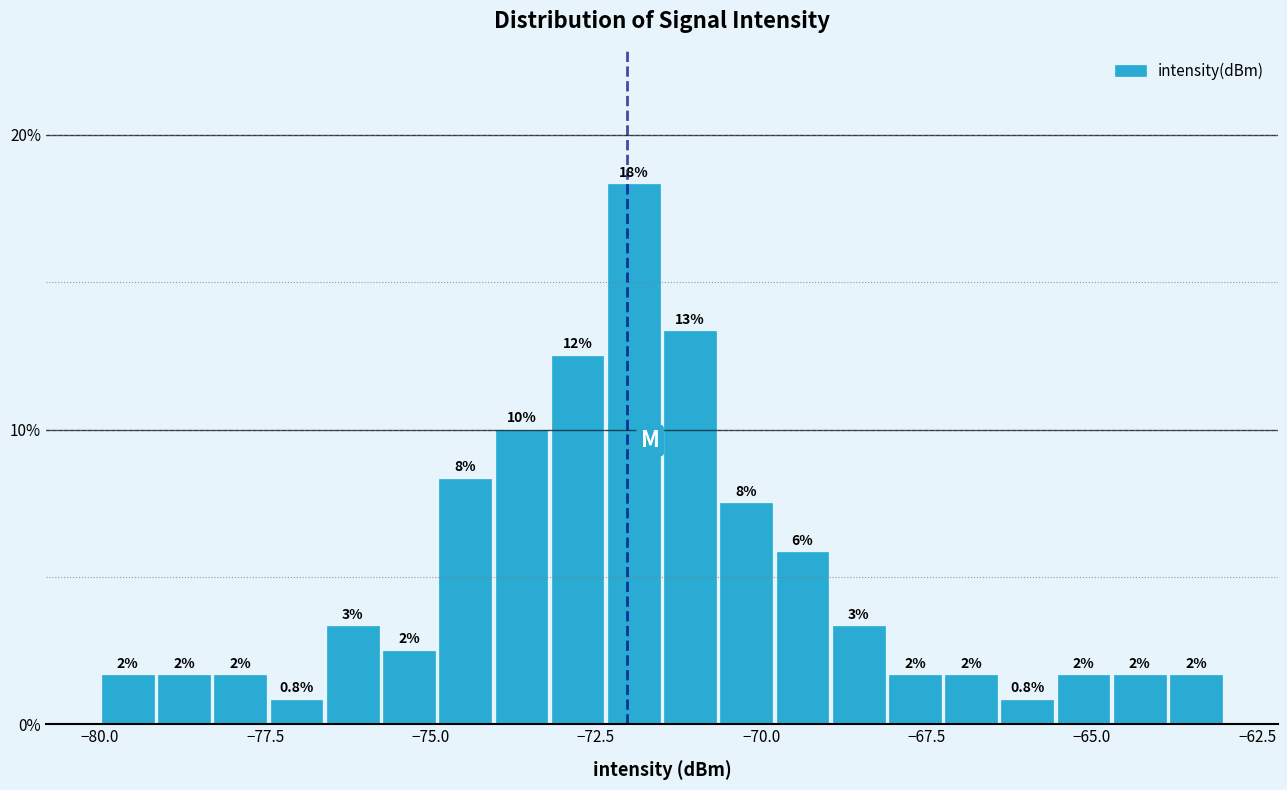

Around what value on the x-axis is the tallest bar? Give the approximate position of its centre, as read against the axis.

-72.0